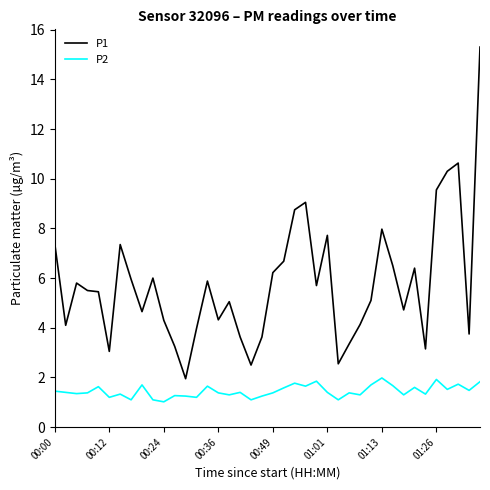

What is the minimum value shown in the chart?

1.0